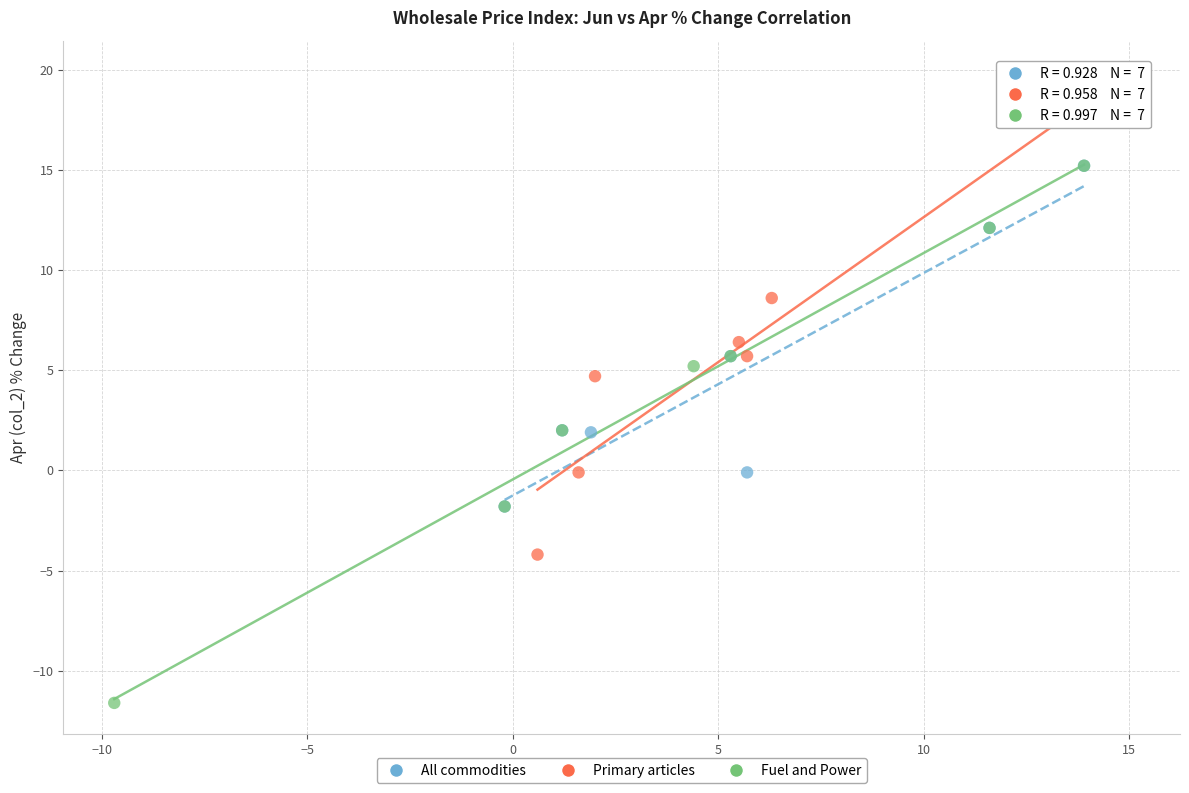

Which series has the widest spread of Y values?

Fuel and Power